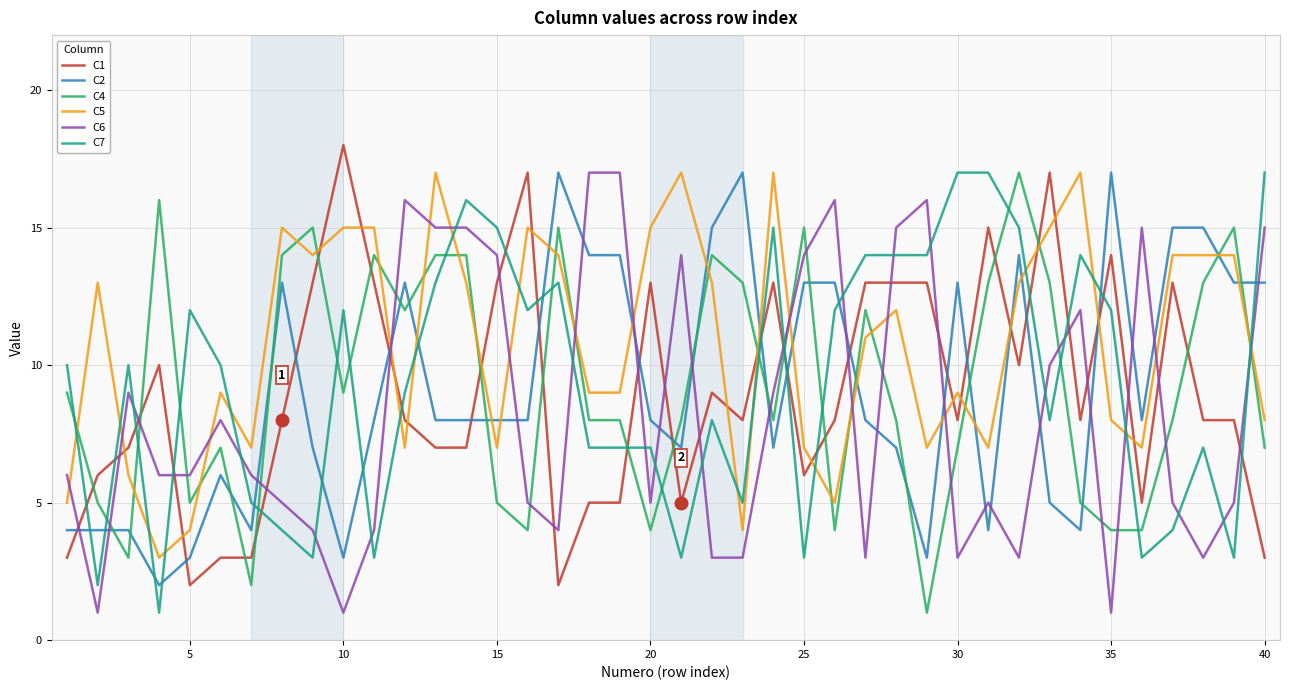

Does the chart have visible grid lines?

Yes